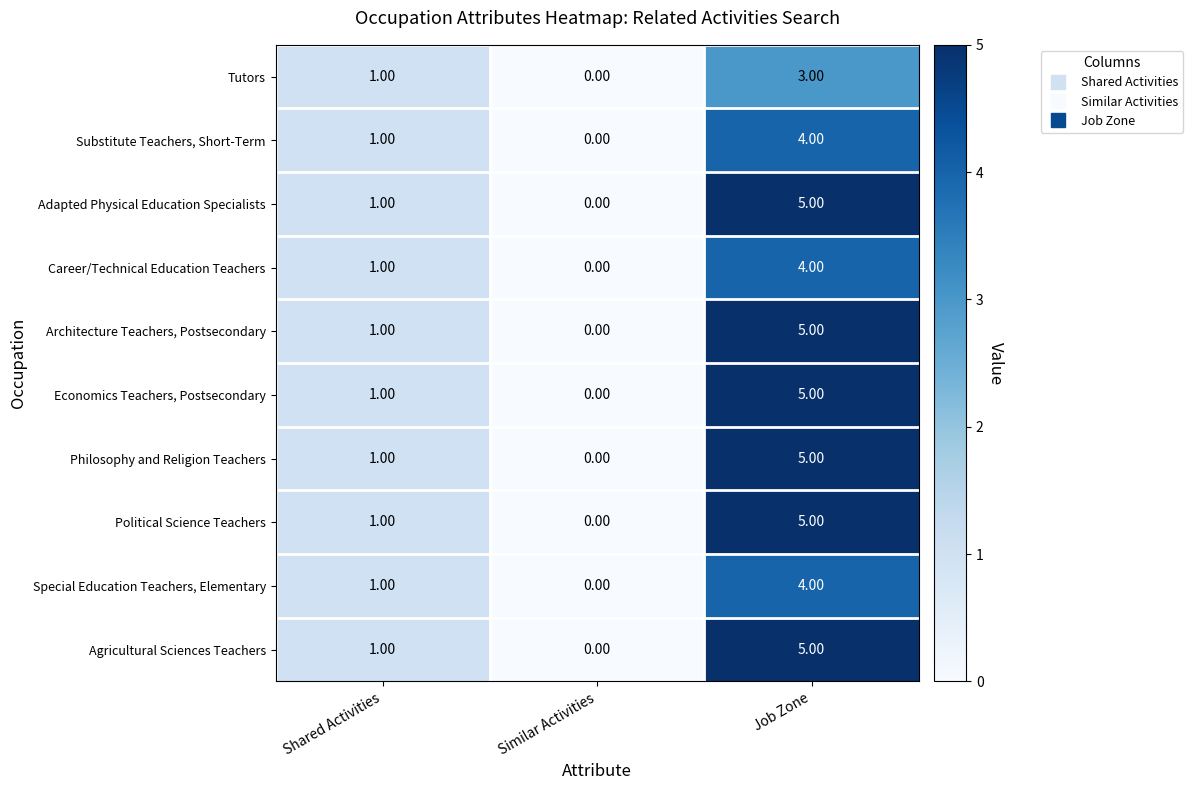

What is the difference between the highest and lowest values at Job Zone?

2